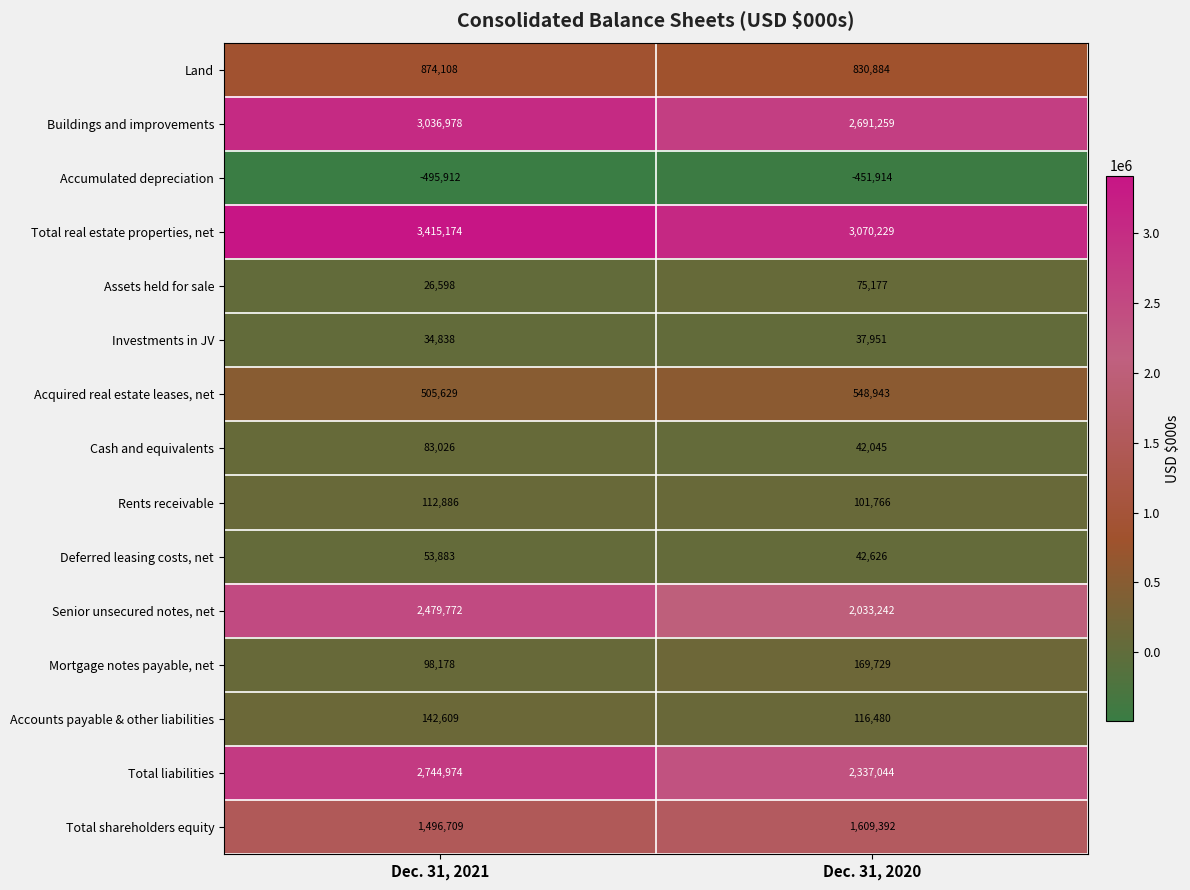

At which category is the sum across all series the highest?

Dec. 31, 2021